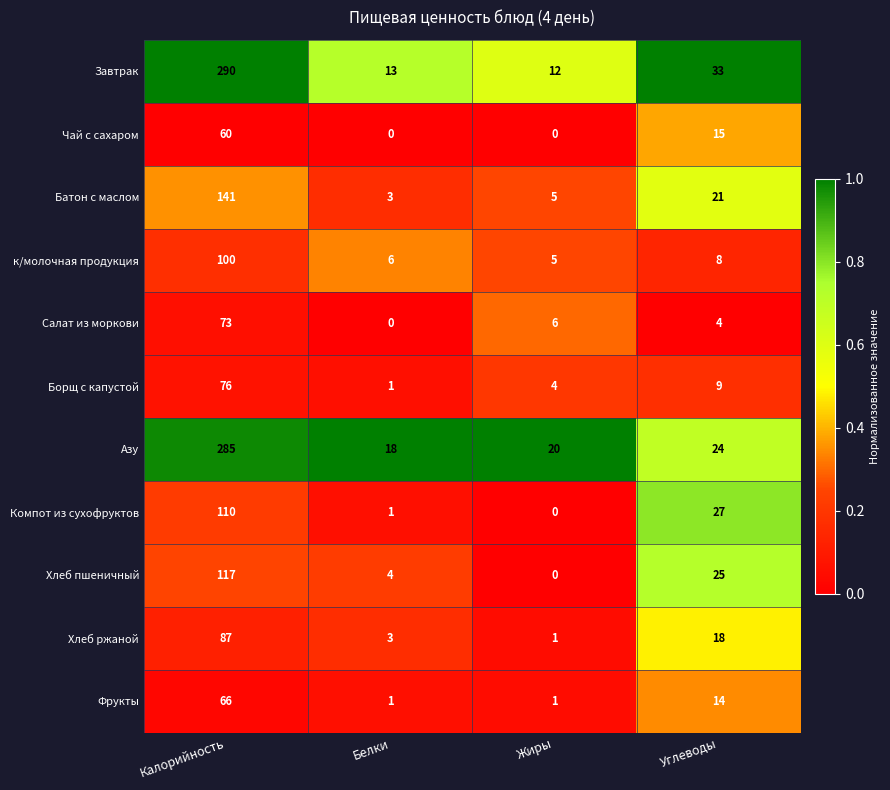

What is the maximum value for Борщ с капустой?

76